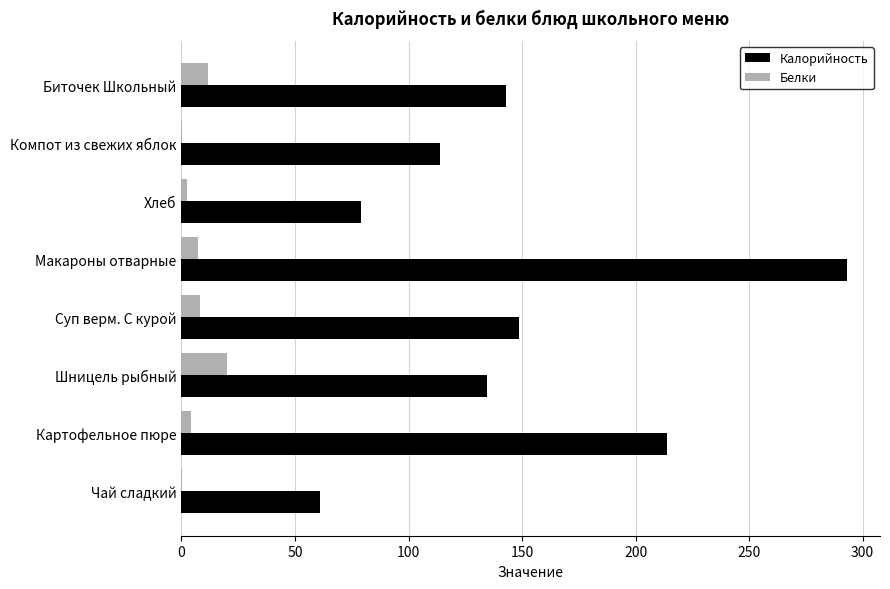

The Калорийность series shows 28.3 at Чай сладкий. True or false?

False